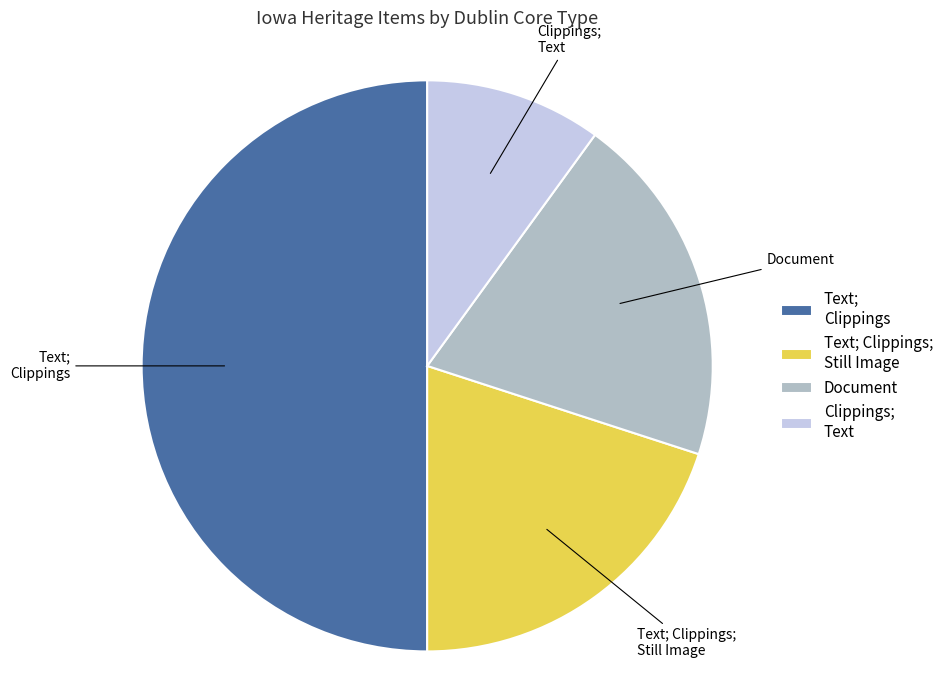

Approximately how many times larger is the value at Document compared to Text; Clippings?

0.4